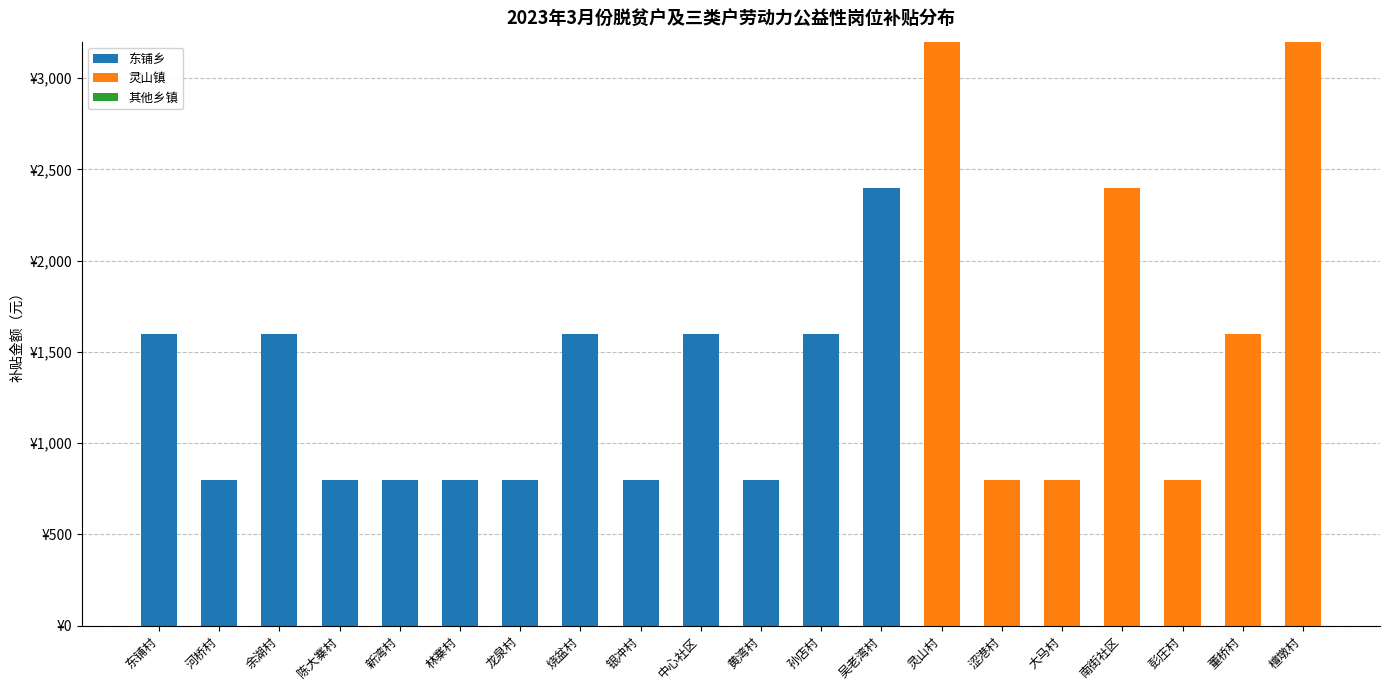

Are the bars grouped side by side (vs. stacked)?

No